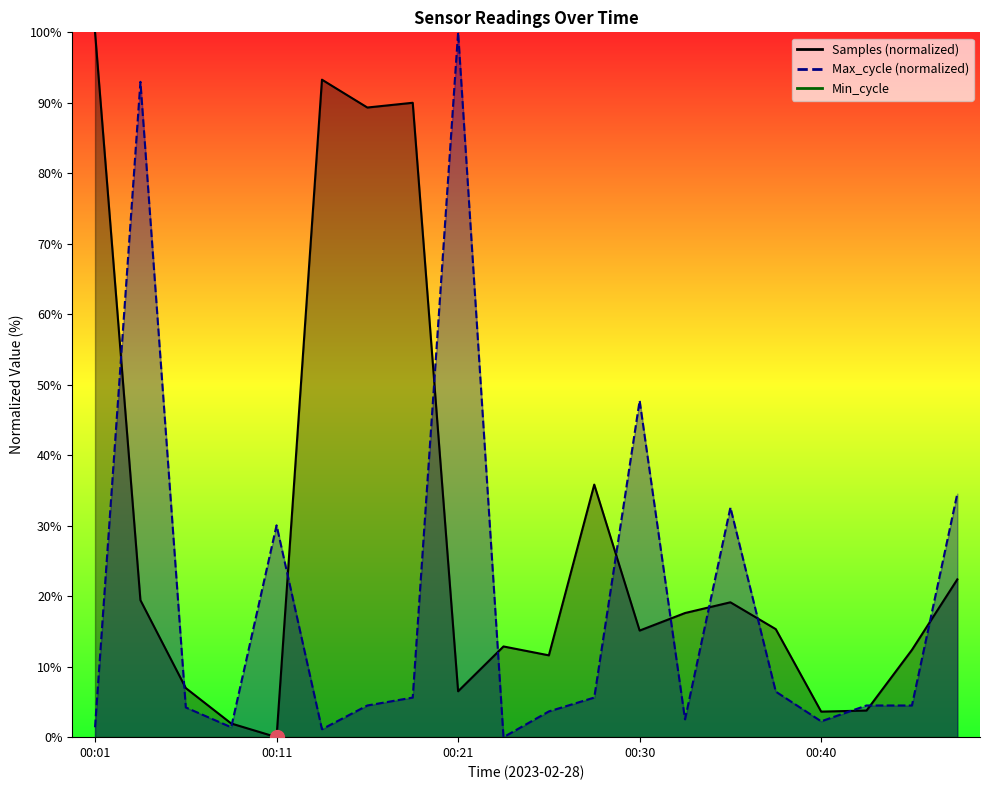

What is the approximate value of Samples at 00:01?

100.0